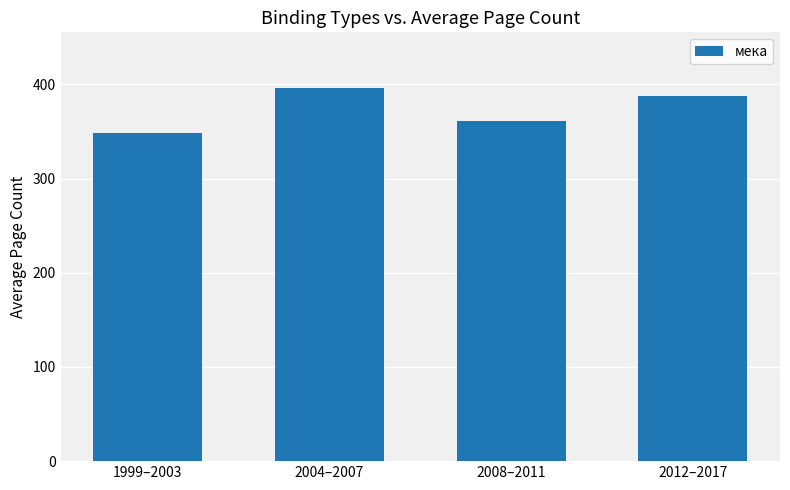

Rank the categories by value from highest to lowest.

2004–2007, 2012–2017, 2008–2011, 1999–2003